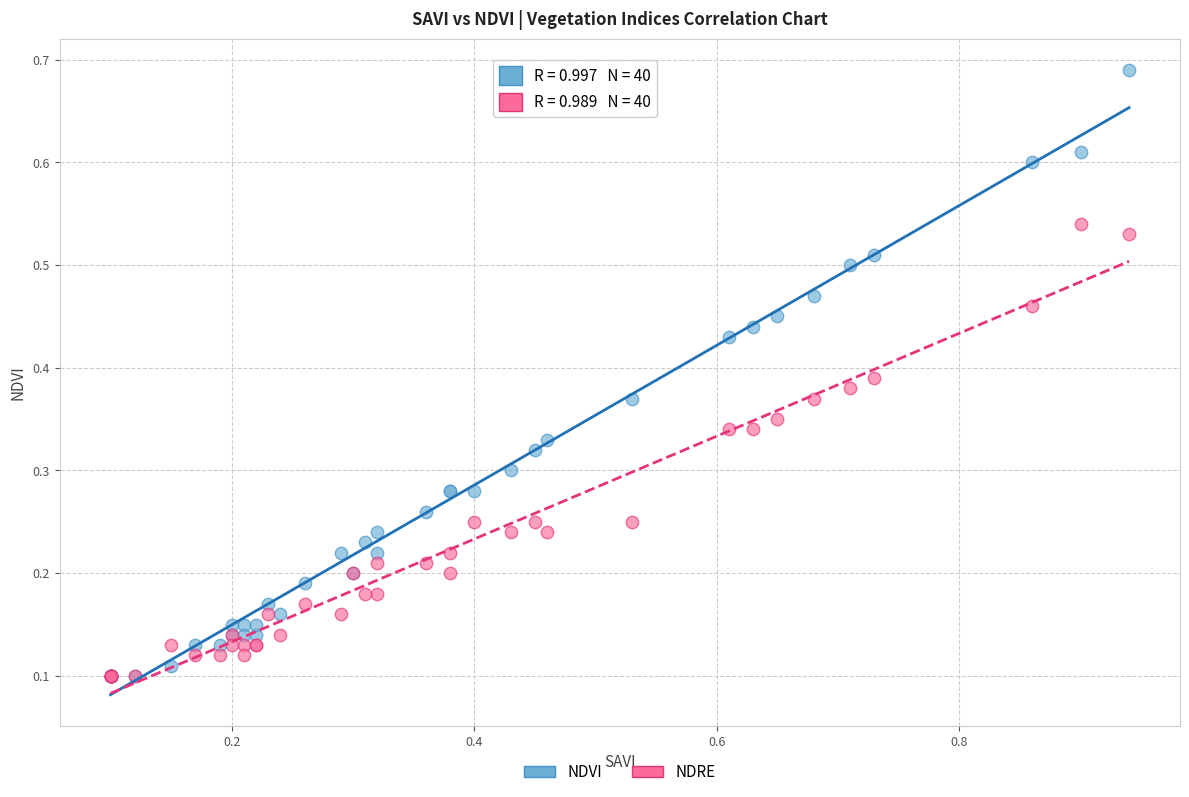

Which series contains the highest Y value?

NDVI